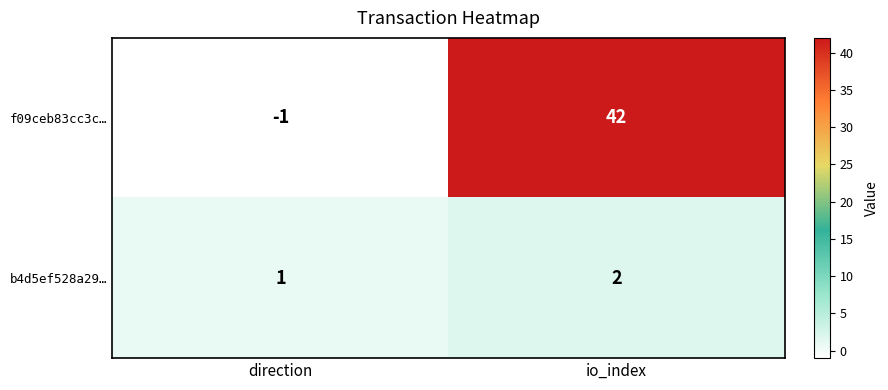

What is the sum of all b4d5ef528a29… values?

3